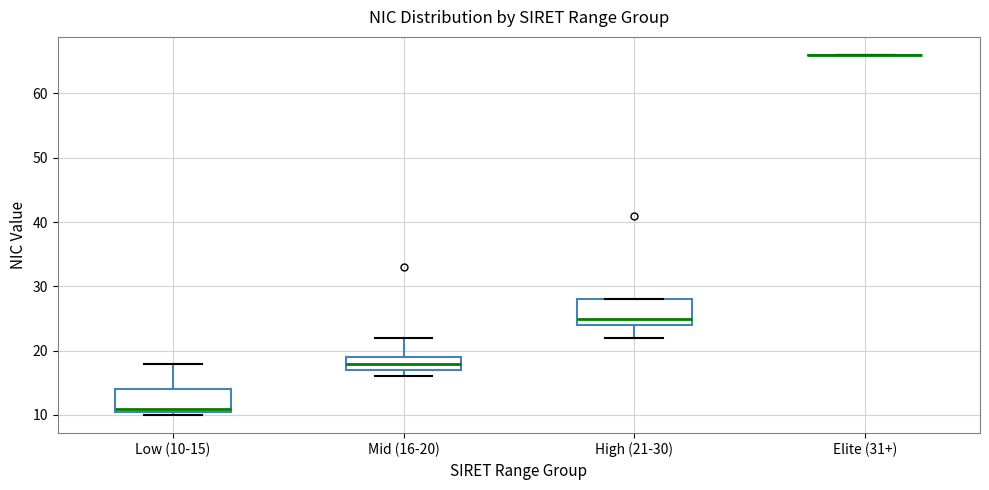

Reading left to right, transcribe this box plot: for each box, give where its median line is, the range the box spans, and where its two whiskers end, as read against the y-axis. The values are not printed on the chart, so give them approximately, as read against the axis.

Low (10-15): median 11 (just above the box's lower edge), box 11 to 14, whiskers 10 to 18
Mid (16-20): median 18, box 17 to 19, whiskers 16 to 22
High (21-30): median 25, box 24 to 28, whiskers 22 to 28
Elite (31+): box collapsed to a line at 66, whiskers 66 to 66